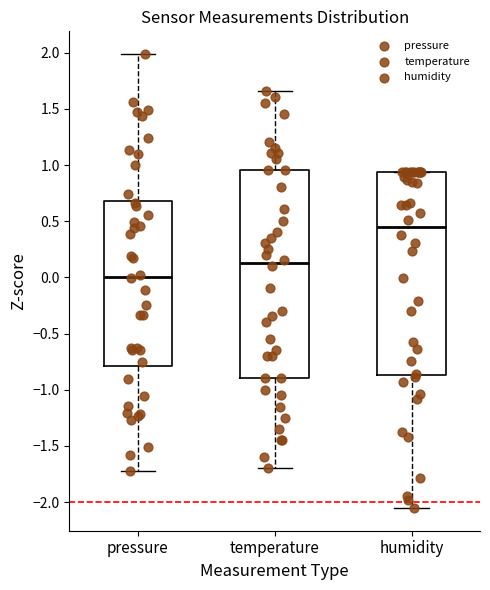

Which box's median line is the highest?

humidity